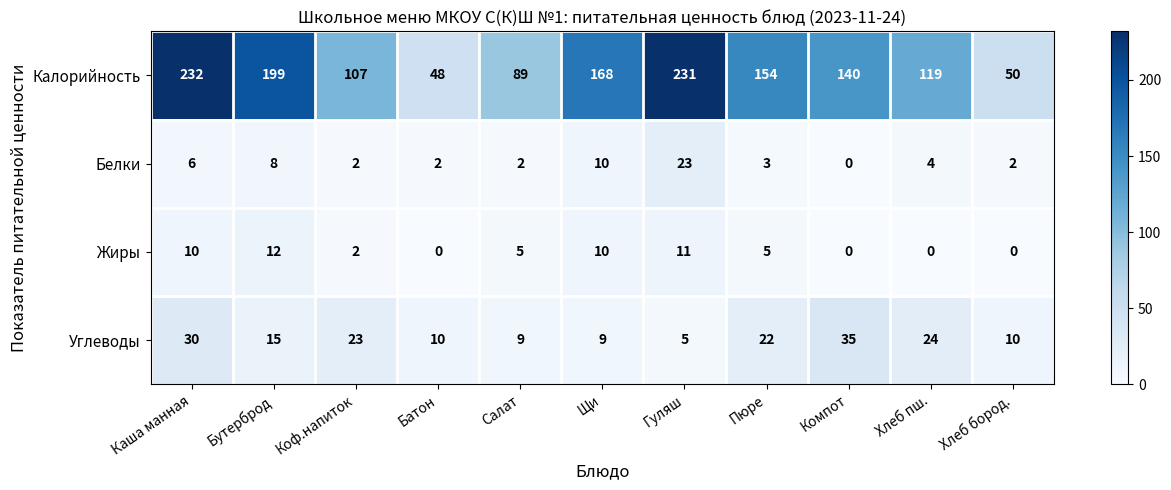

What is the total value across all series at Щи?

197